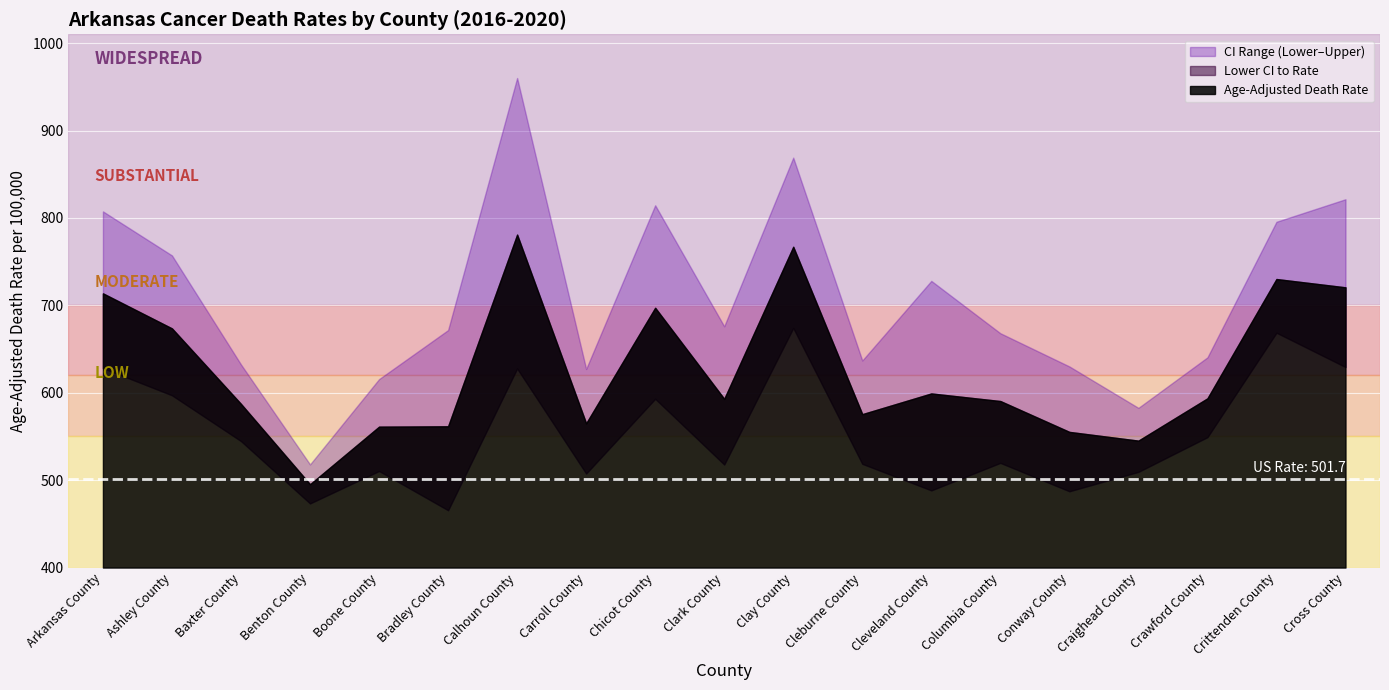

At which category does the chart reach its minimum across all series?

Bradley County